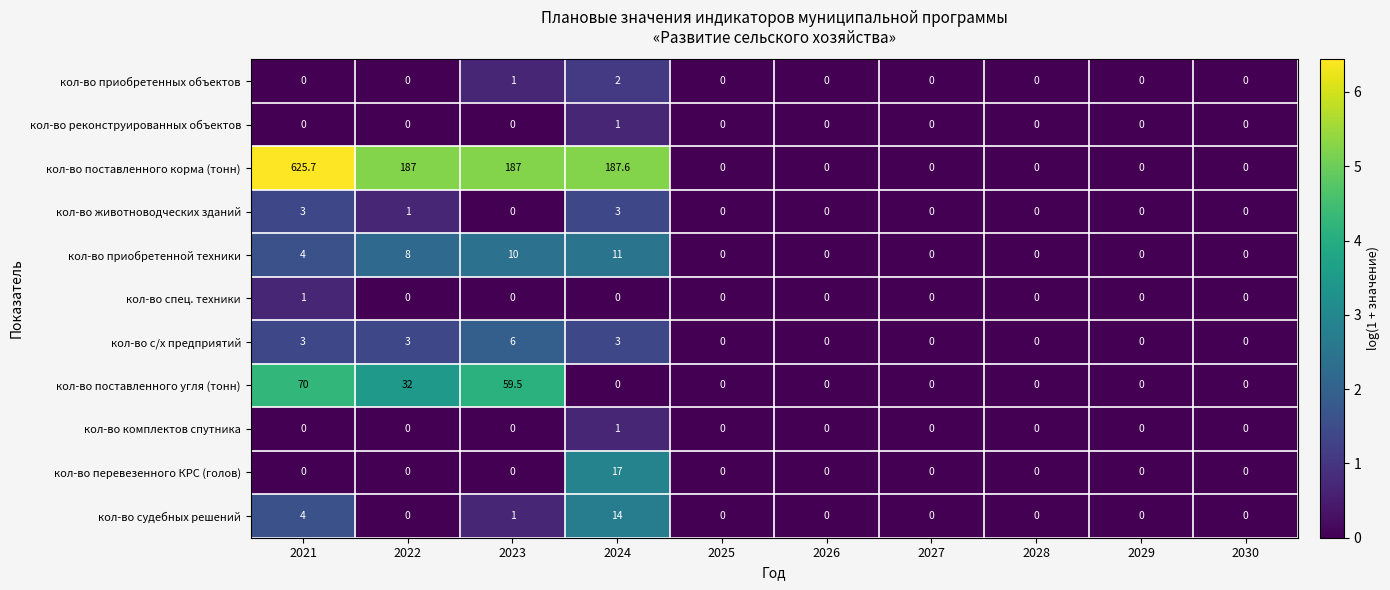

Which series has the largest total across all categories?

кол-во поставленного корма (тонн)